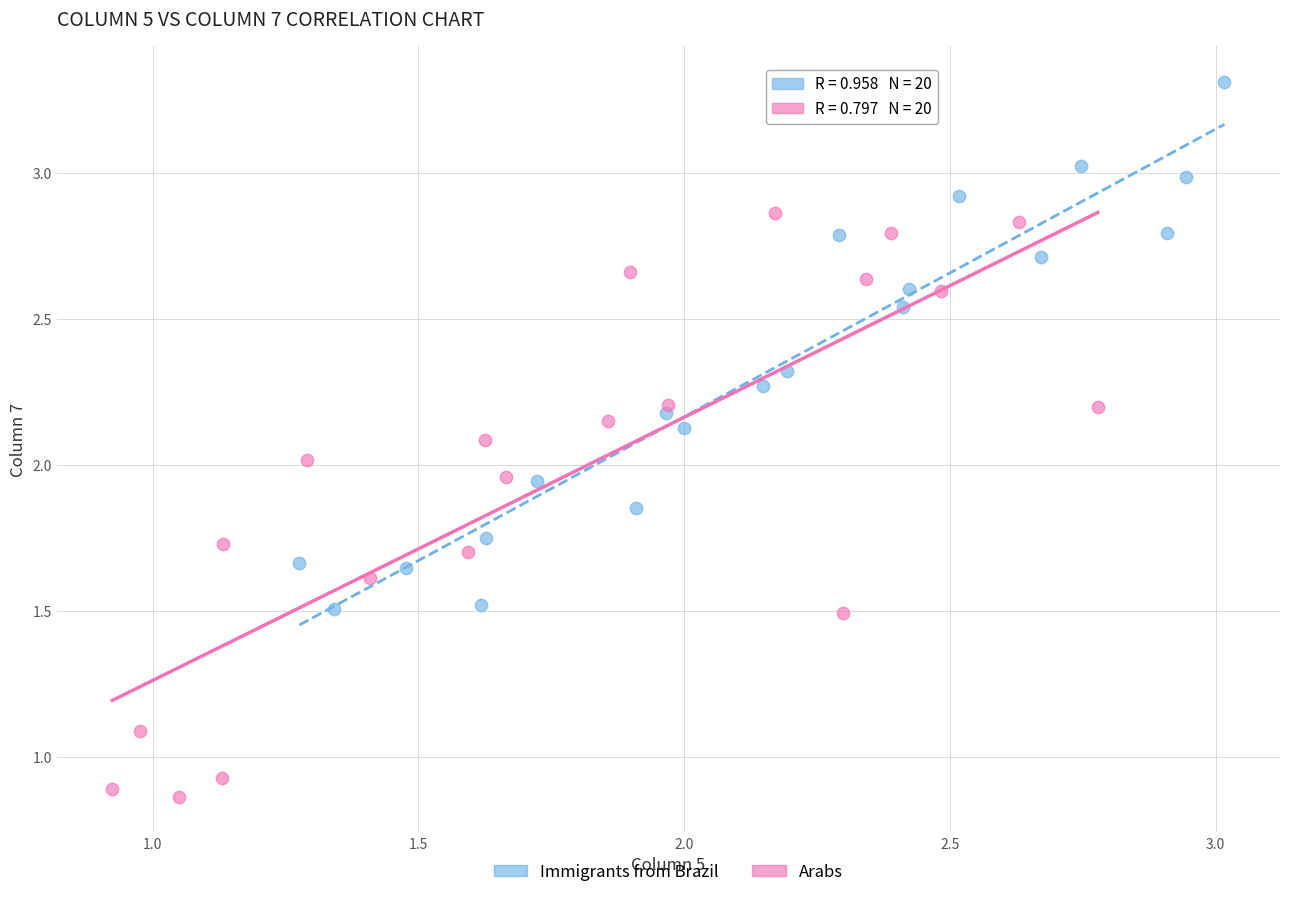

Which series has the widest spread of Y values?

Arabs